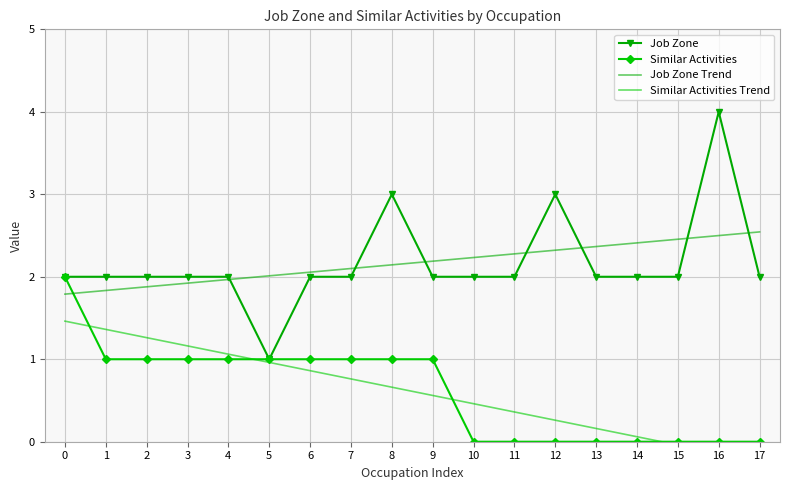

Reading right to left, transcribe all the data shown in this chart.

Job Zone: 17=2.0	16=4.0	15=2.0	14=2.0	13=2.0	12=3.0	11=2.0	10=2.0	9=2.0	8=3.0	7=2.0	6=2.0	5=1.0	4=2.0	3=2.0	2=2.0	1=2.0	0=2.0
Similar Activities: 17=0.0	16=0.0	15=0.0	14=0.0	13=0.0	12=0.0	11=0.0	10=0.0	9=1.0	8=1.0	7=1.0	6=1.0	5=1.0	4=1.0	3=1.0	2=1.0	1=1.0	0=2.0
Job Zone Trend: 17=2.5	16=2.5	15=2.5	14=2.4	13=2.4	12=2.3	11=2.3	10=2.2	9=2.2	8=2.1	7=2.1	6=2.1	5=2.0	4=2.0	3=1.9	2=1.9	1=1.8	0=1.8
Similar Activities Trend: 17=-0.2	16=-0.1	15=-0.0	14=0.1	13=0.2	12=0.3	11=0.4	10=0.5	9=0.6	8=0.7	7=0.8	6=0.9	5=1.0	4=1.1	3=1.2	2=1.3	1=1.4	0=1.5